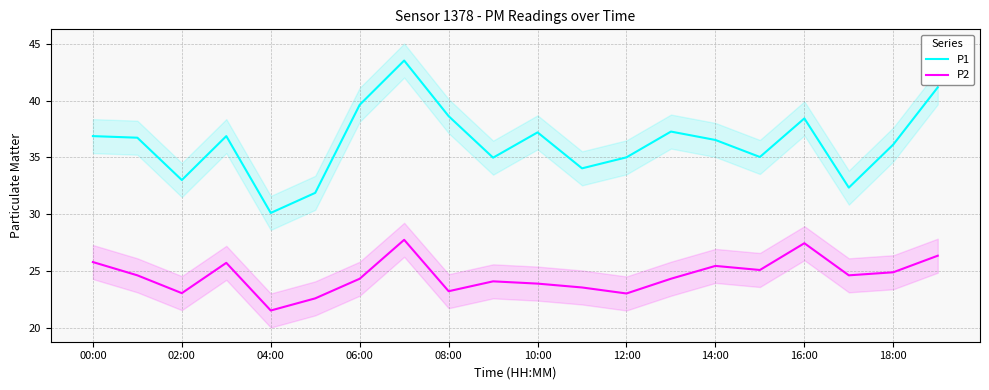

True or false: P1 has a value of 51.5 at 17.

False